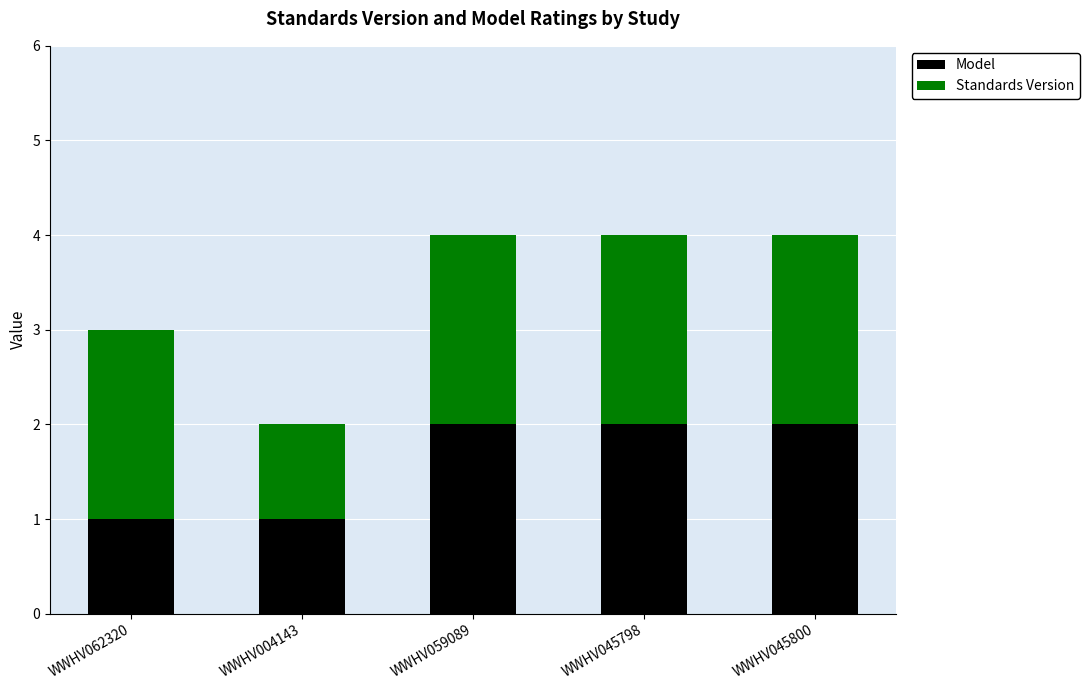

What is the value of the Model bar at the 1st from the left?

1